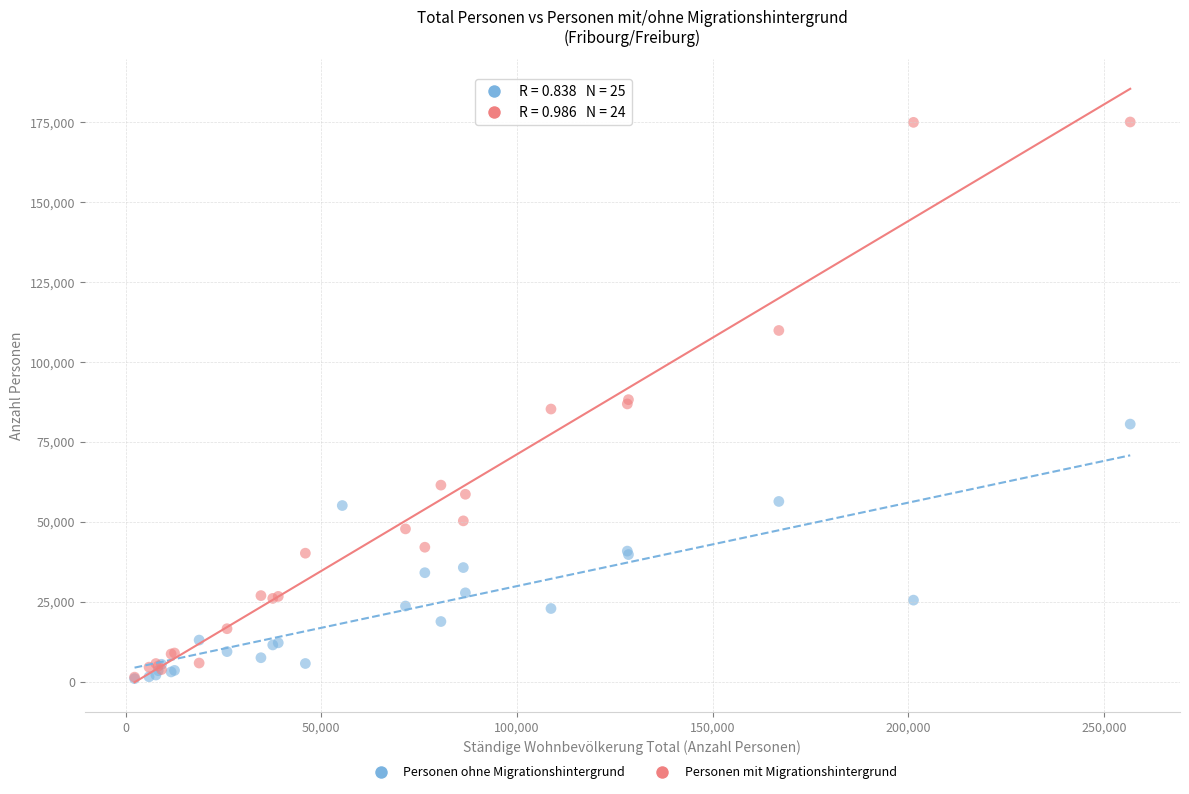

Which series has the widest spread of Y values?

Personen mit Migrationshintergrund